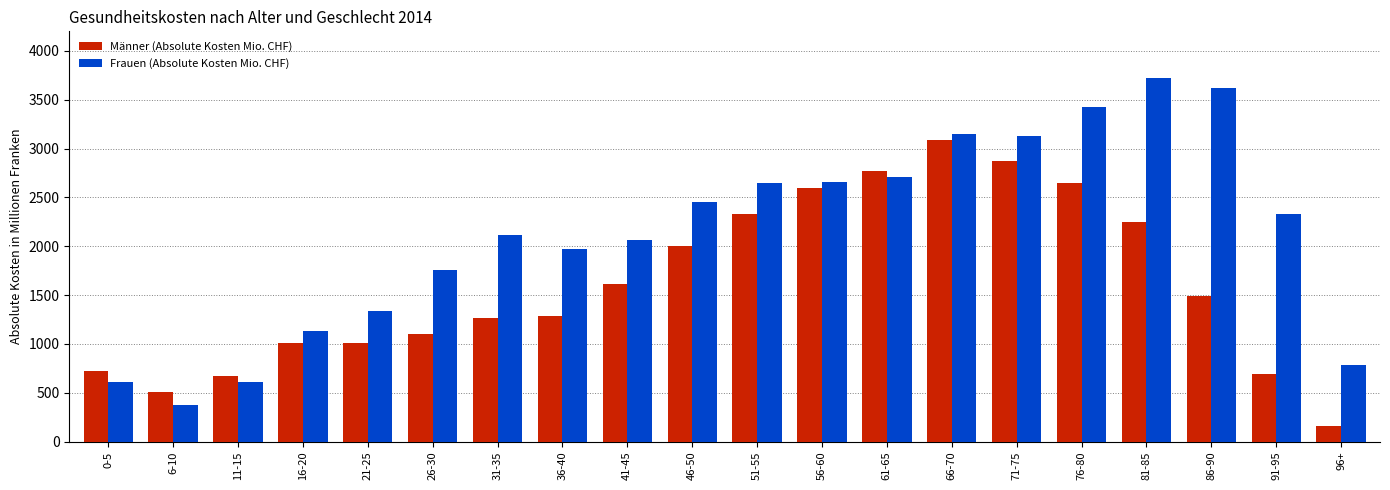

What is the greatest value displayed?

3718.3